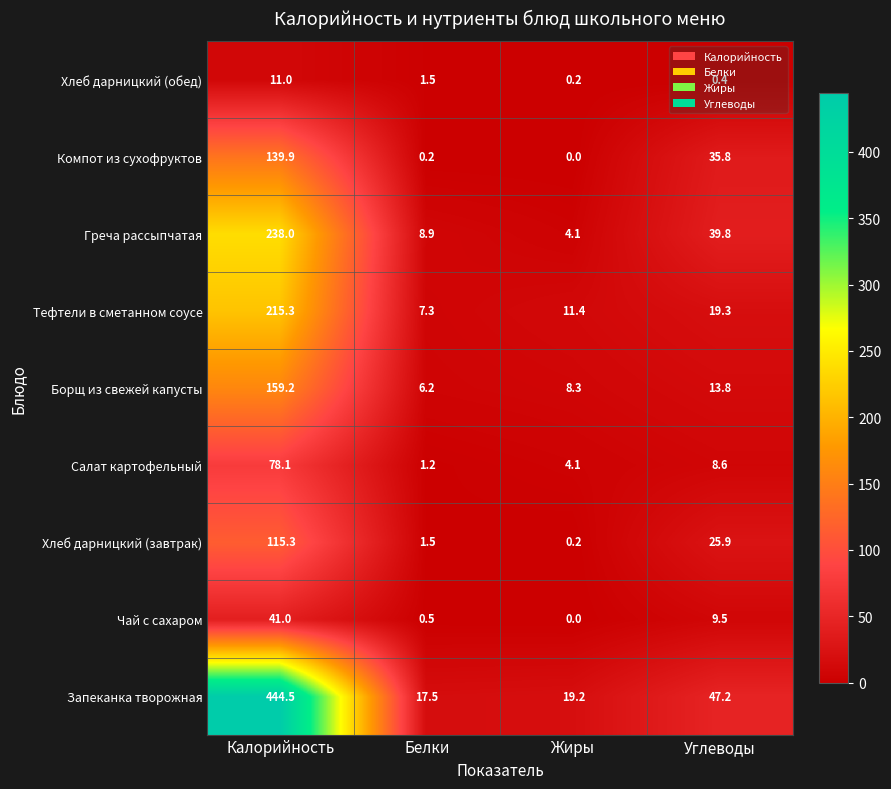

What is the spread (max minus min) of values at Калорийность?

433.5